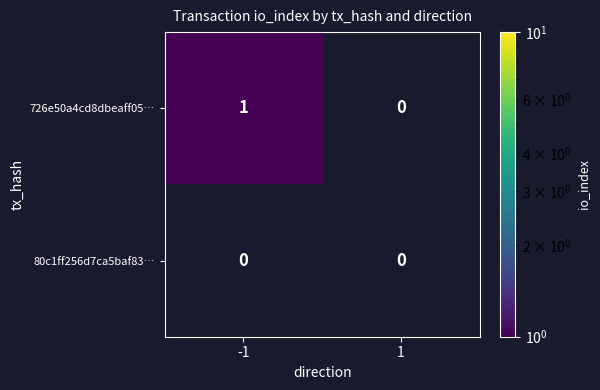

What is the spread (max minus min) of values at -1?

1